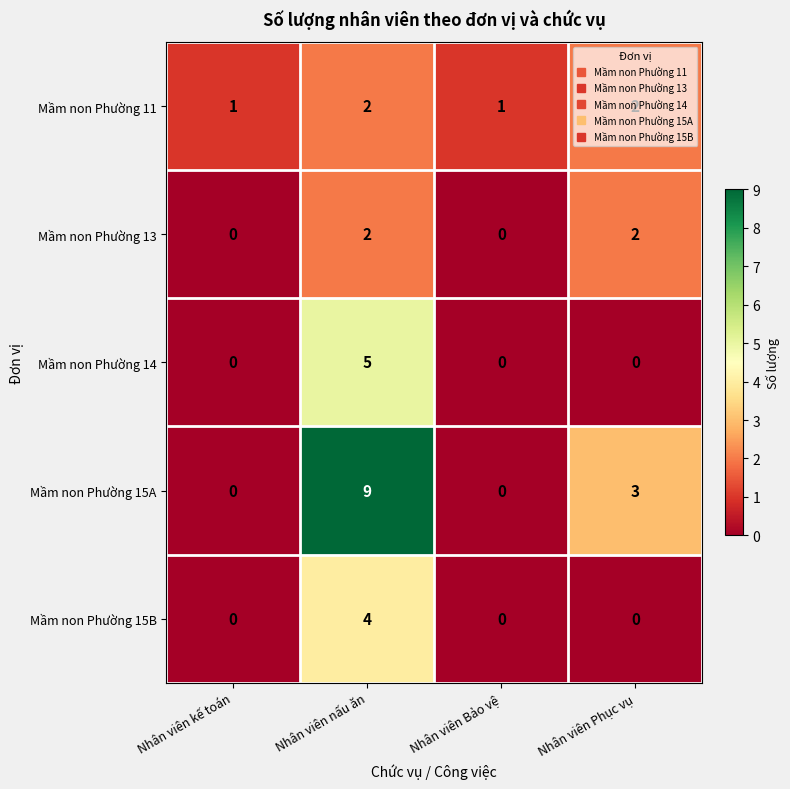

At which label does Mầm non Phường 15A first exceed 3?

Nhân viên nấu ăn